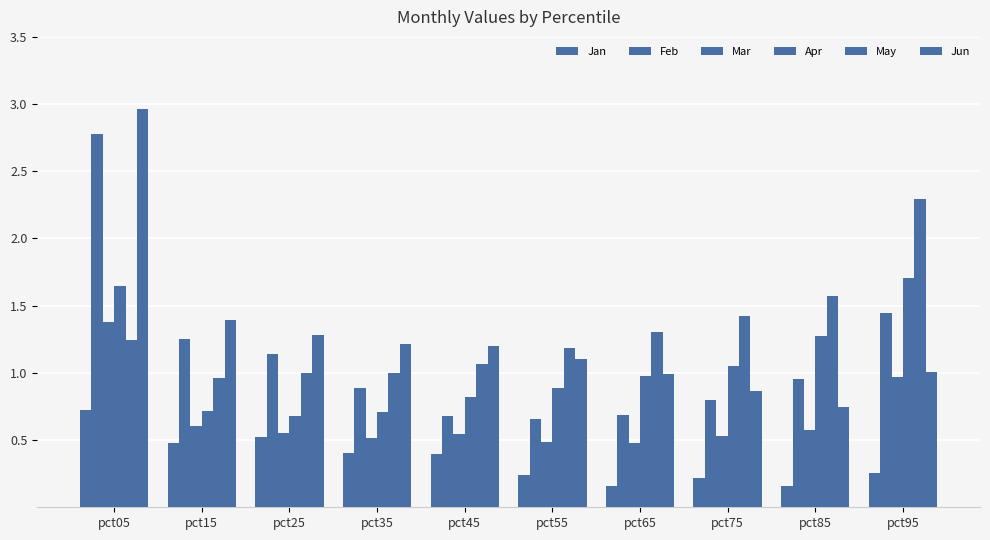

How many categories are shown in the chart?

10